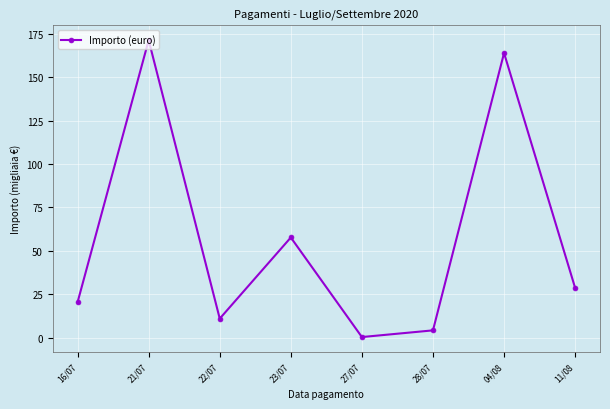

Read the value at 27/07.

0.3